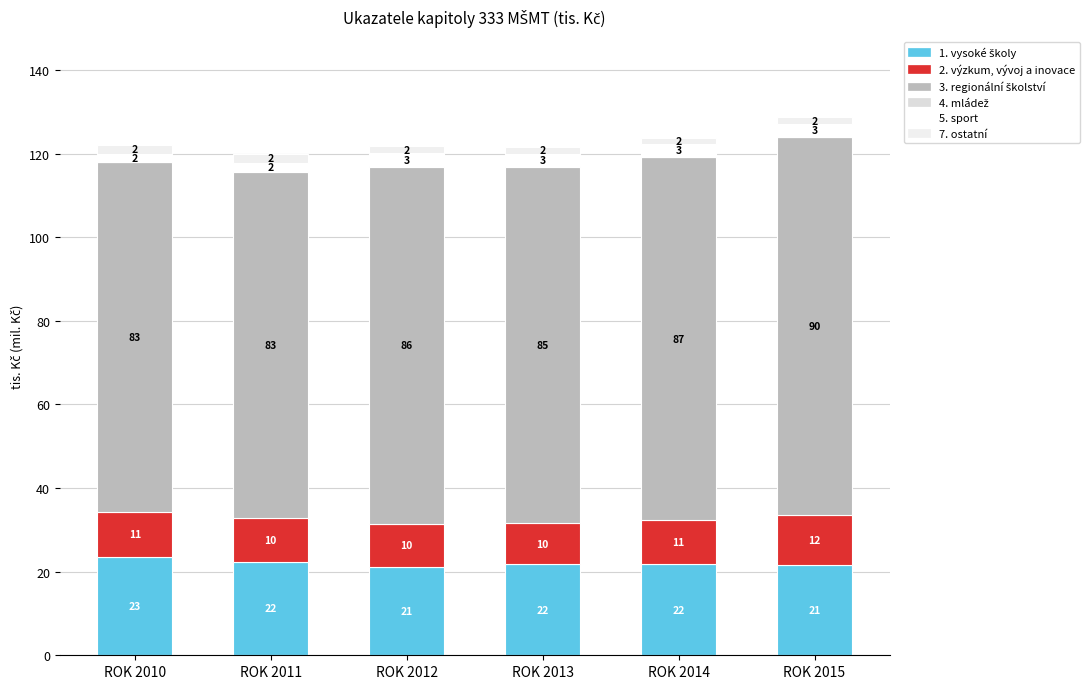

Are the bars grouped side by side (vs. stacked)?

No